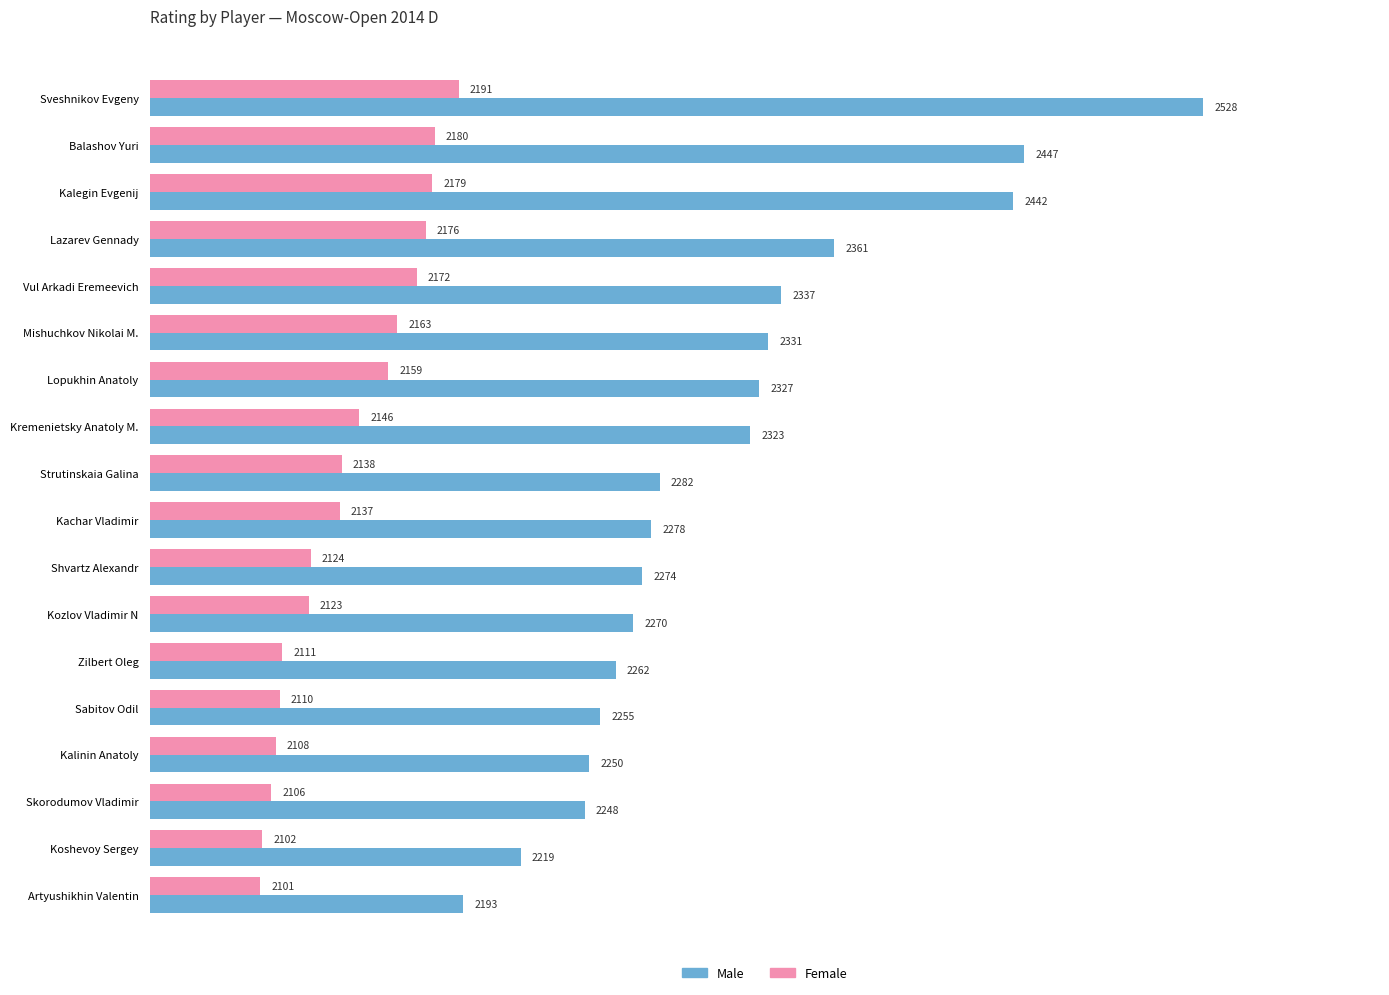

Which series has the largest range (max minus min)?

Male